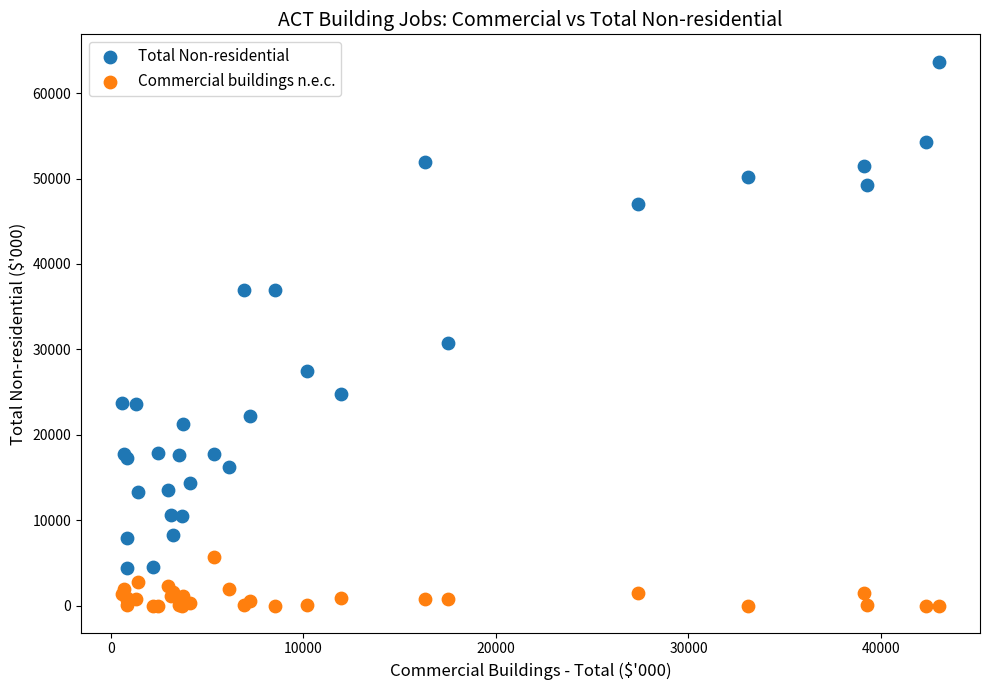

What are all the series names shown in the legend?

Total Non-residential, Commercial buildings n.e.c.